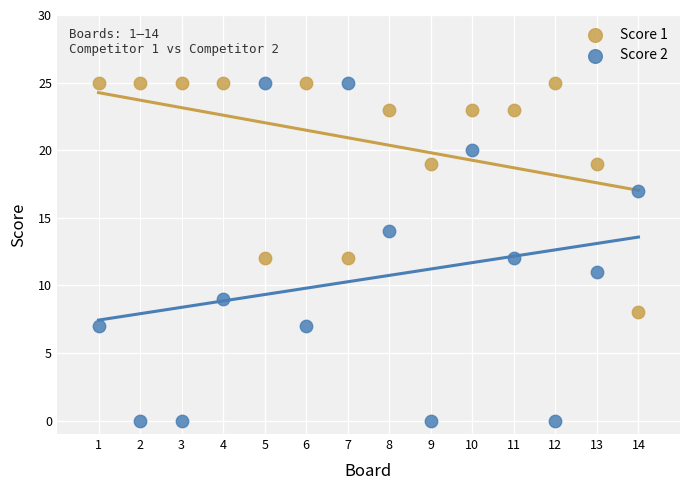

Which series reaches the minimum Y coordinate?

Score 2